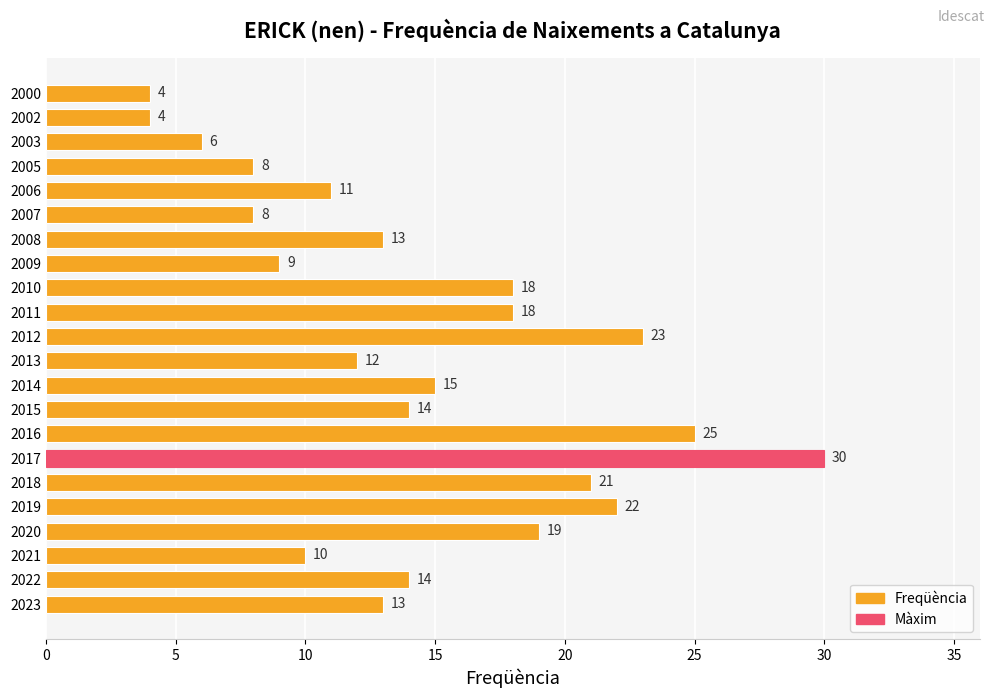

Approximately how many times larger is the value at 2005 compared to 2000?

2.0